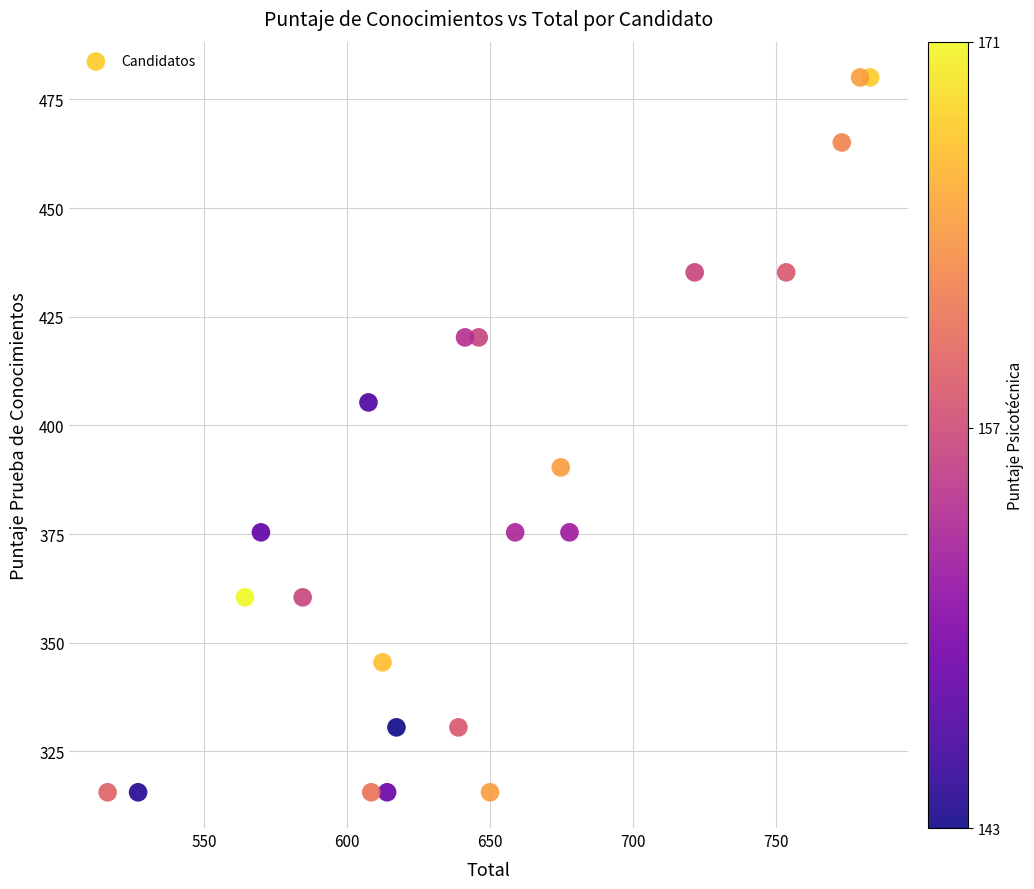

What is the range of Y values (max minus min)?

164.5